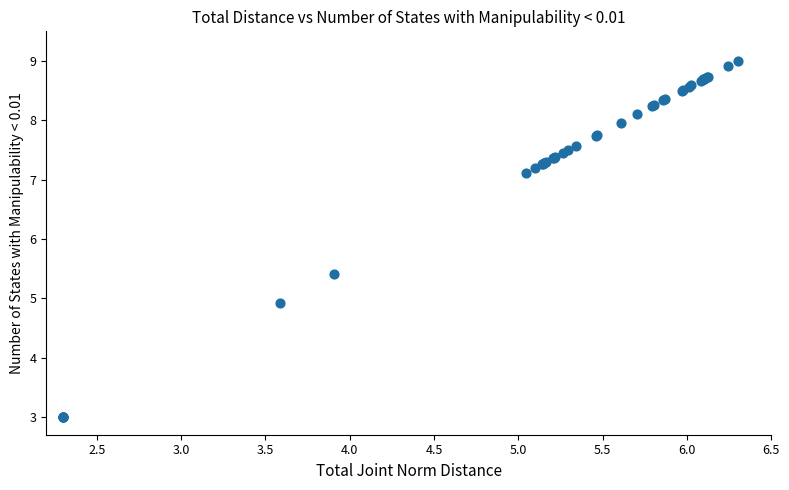

What Y value in the scatter plot is closest to 6?

5.4